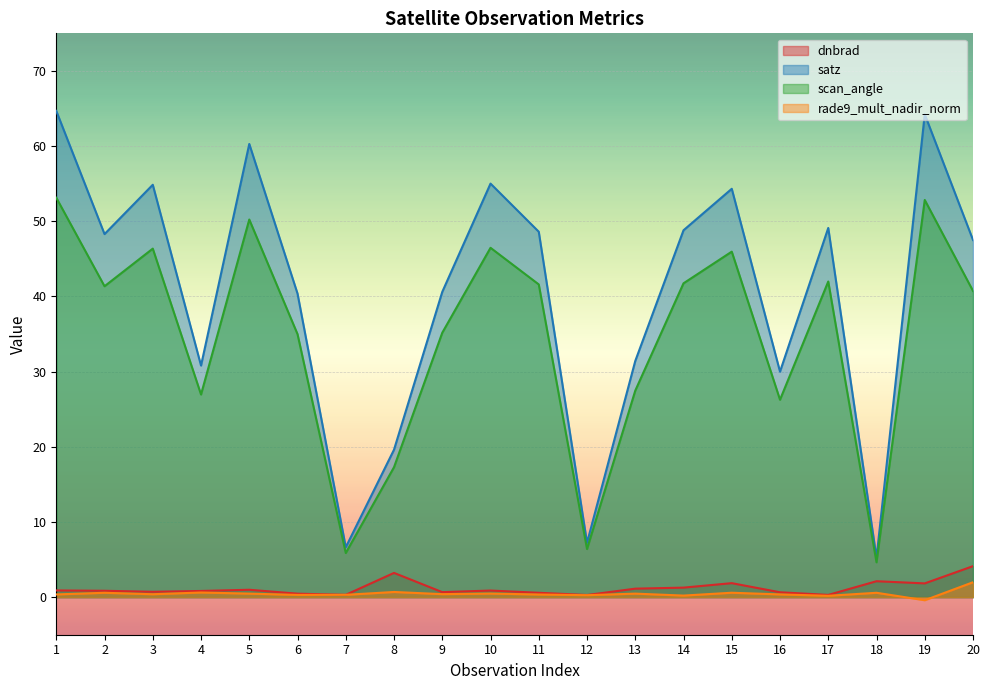

Rank the series at 15 from highest to lowest value.

satz, scan_angle, dnbrad, rade9_mult_nadir_norm